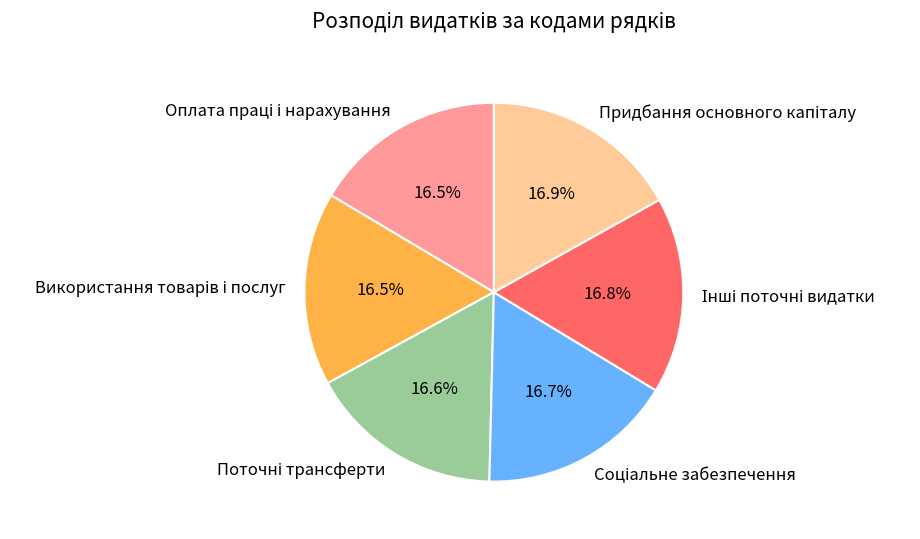

Does any single category account for the majority?

No